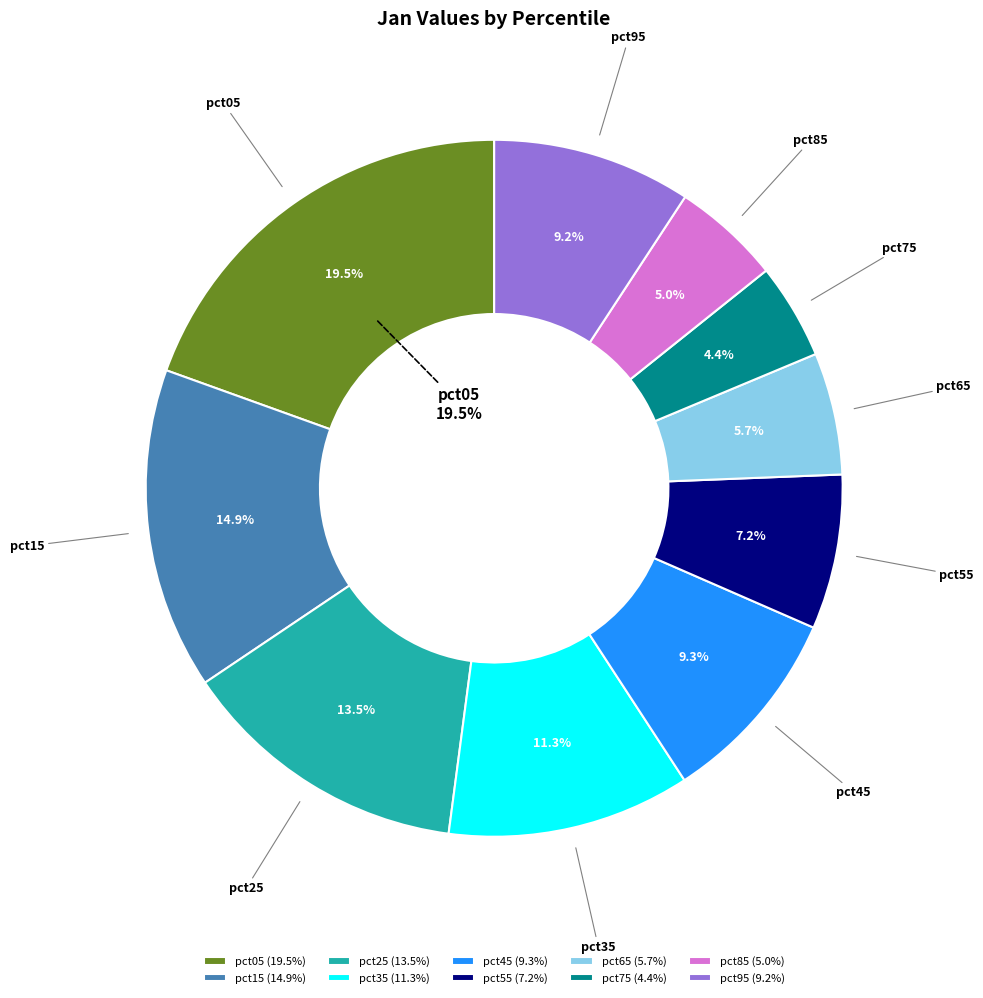

Rank the categories by value from lowest to highest.

pct75, pct85, pct65, pct55, pct95, pct45, pct35, pct25, pct15, pct05